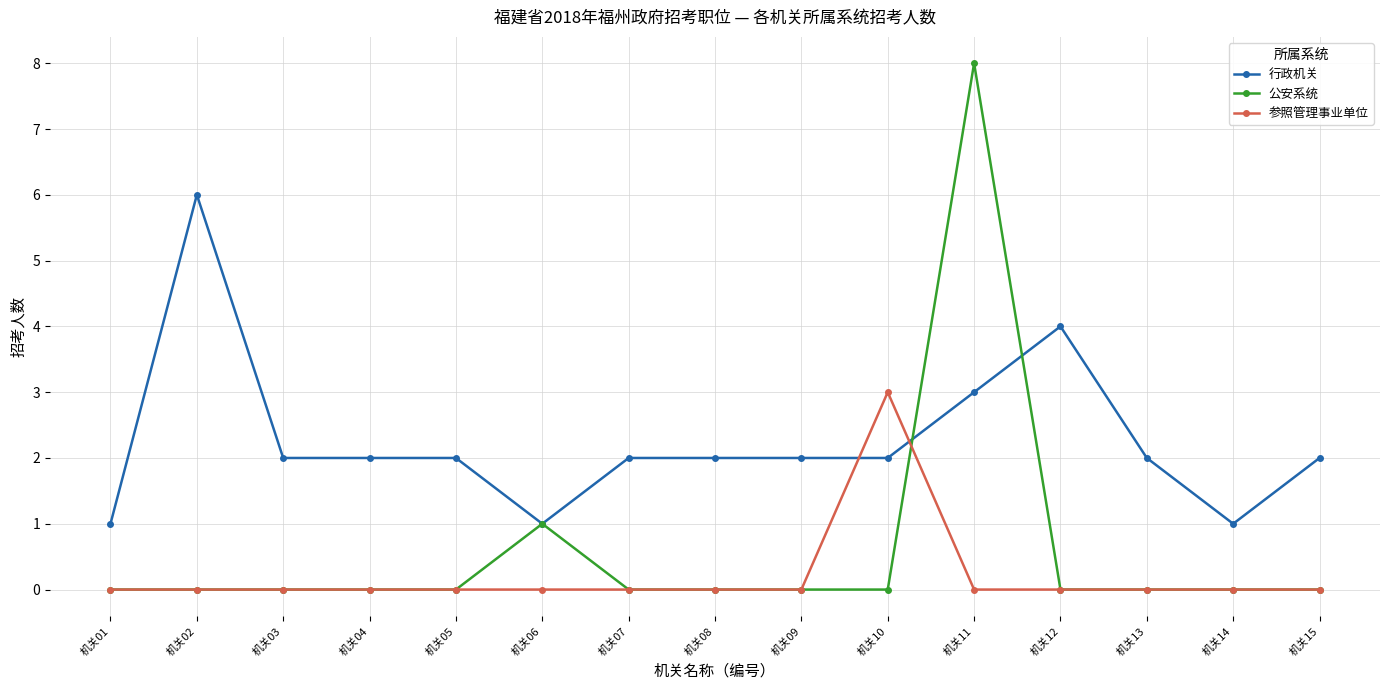

True or false: 参照管理事业单位 and 行政机关 intersect in this chart.

True